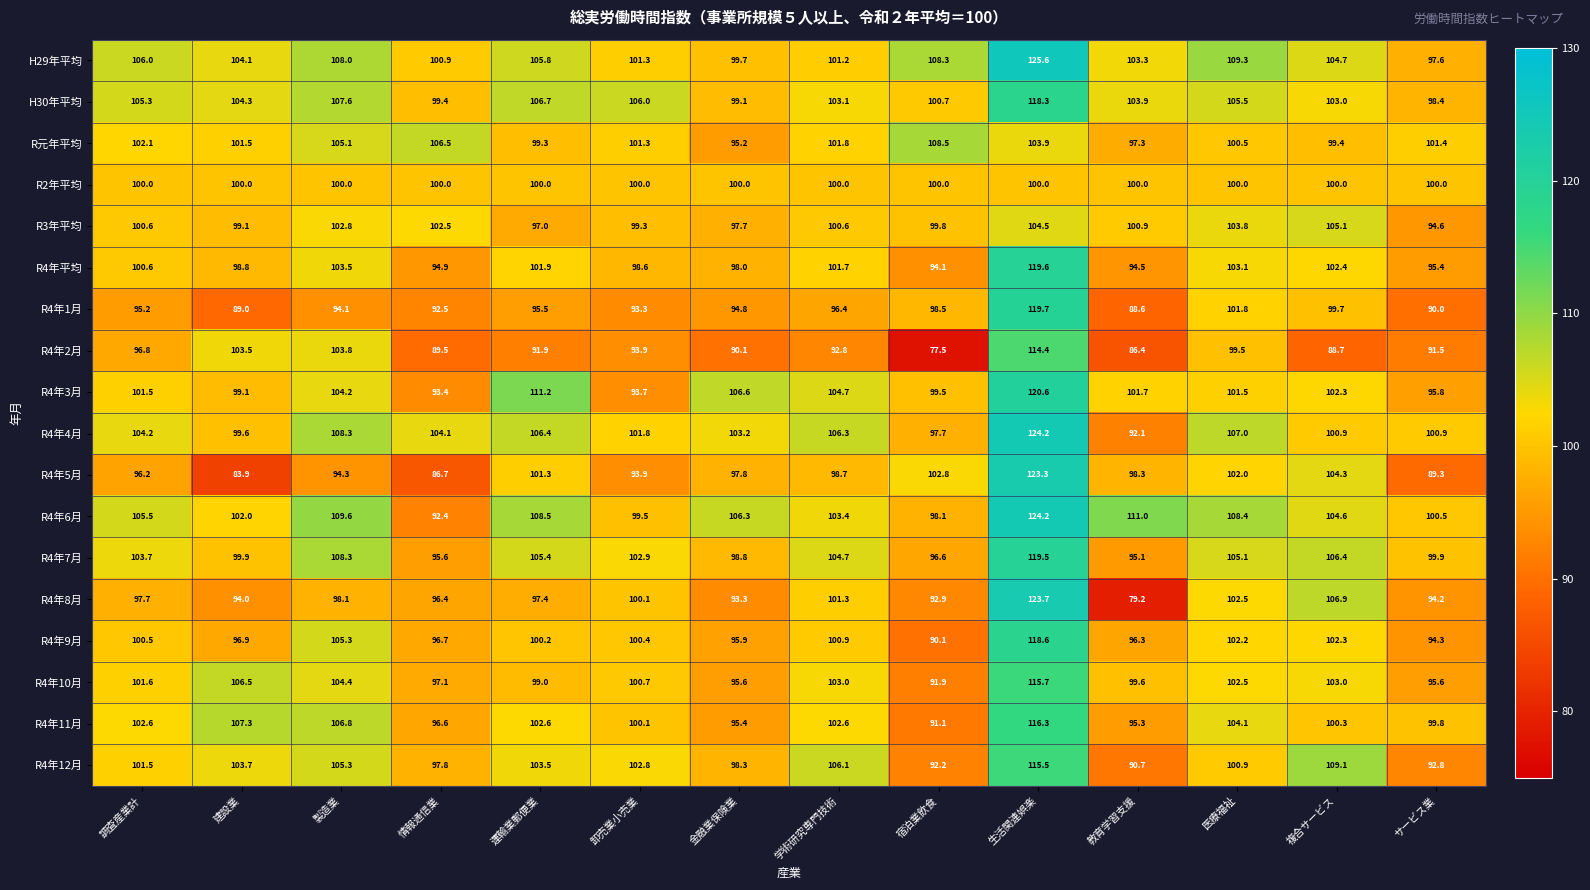

What is the difference between the highest and lowest values at 複合サービス?

20.4